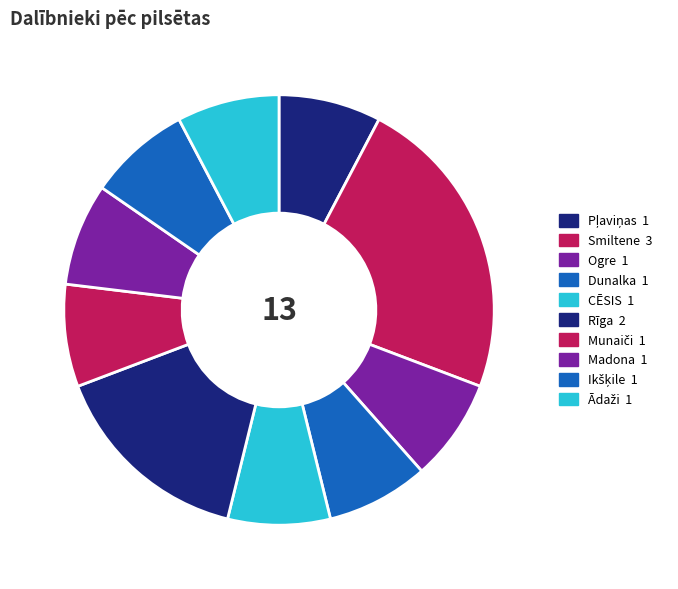

Count the number of slices in the pie.

10